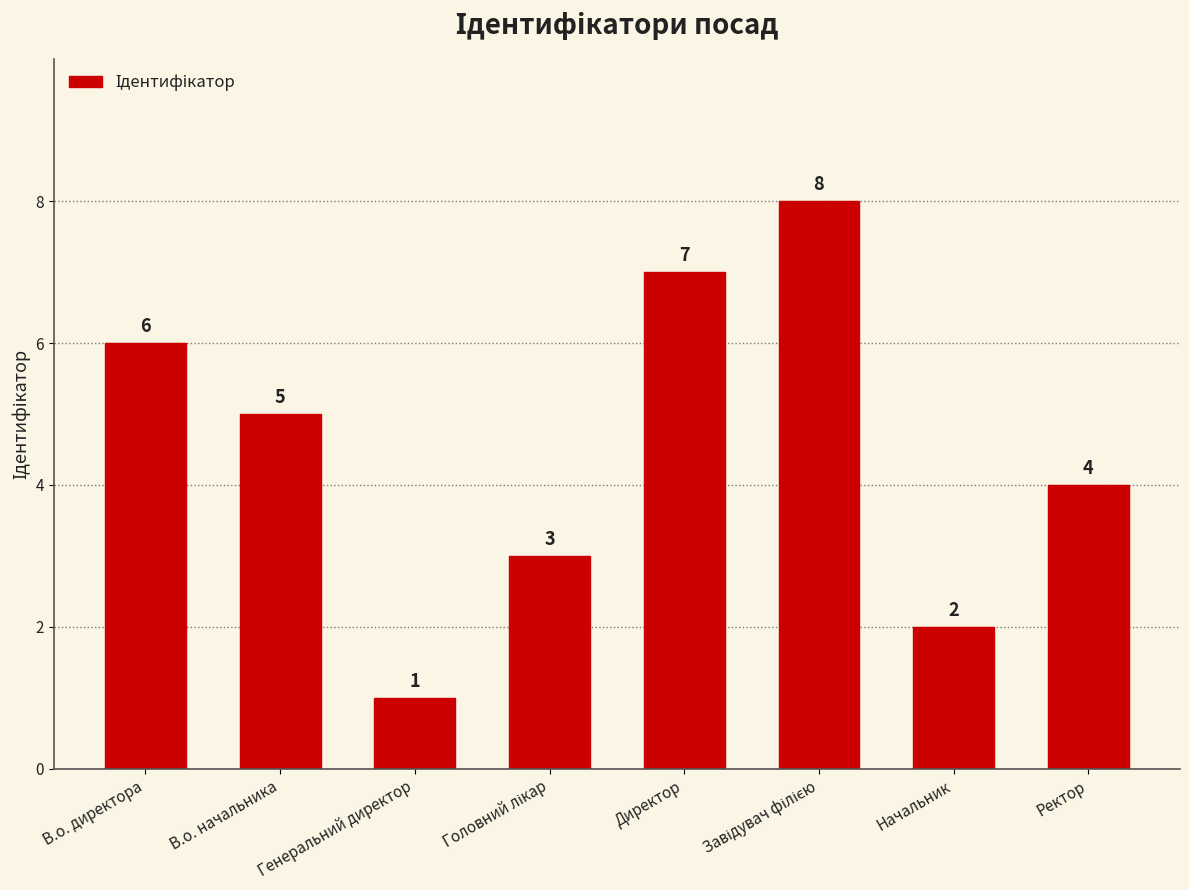

How many data points are less than 5?

4